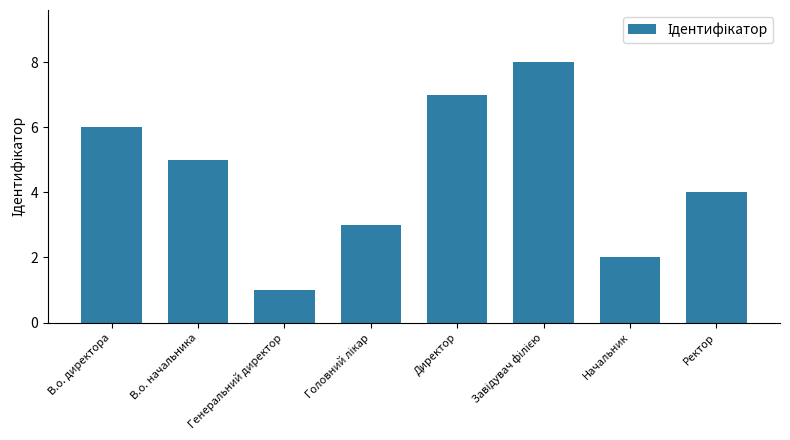

What is the sum of the values at В.о. директора and Генеральний директор?

7